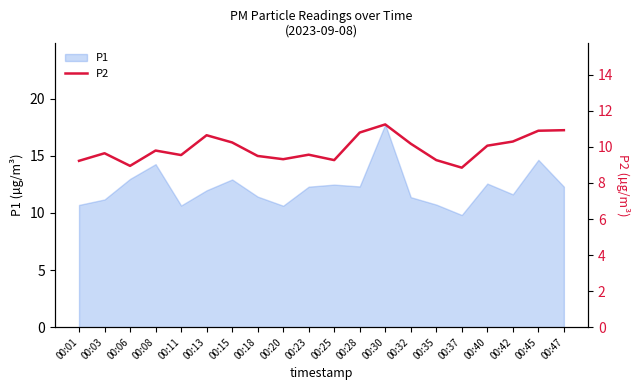

At which label does P1 reach its peak?

00:30